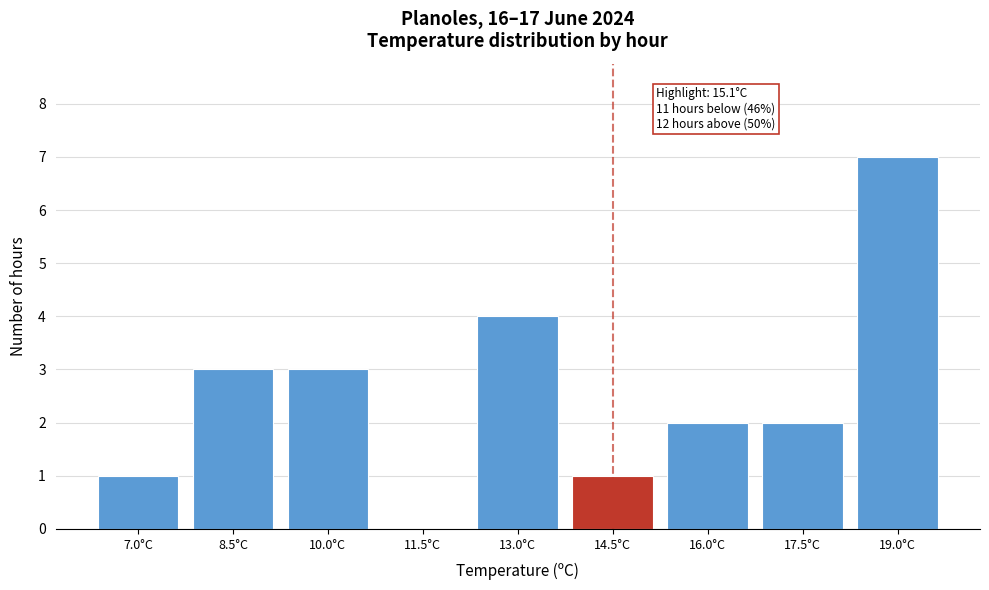

Reading left to right, extract all data points from this chart.

7.0°C=1	8.5°C=3	10.0°C=3	11.5°C=0	13.0°C=4	14.5°C=1	16.0°C=2	17.5°C=2	19.0°C=7